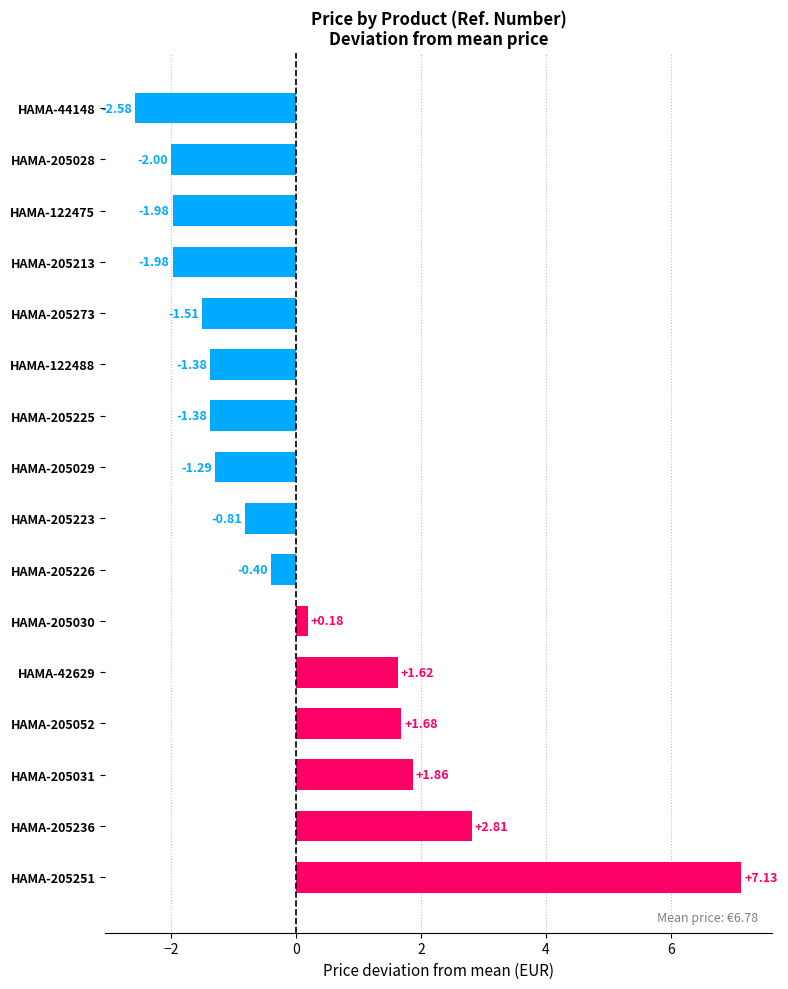

What is the difference between the maximum and second lowest values?

9.1